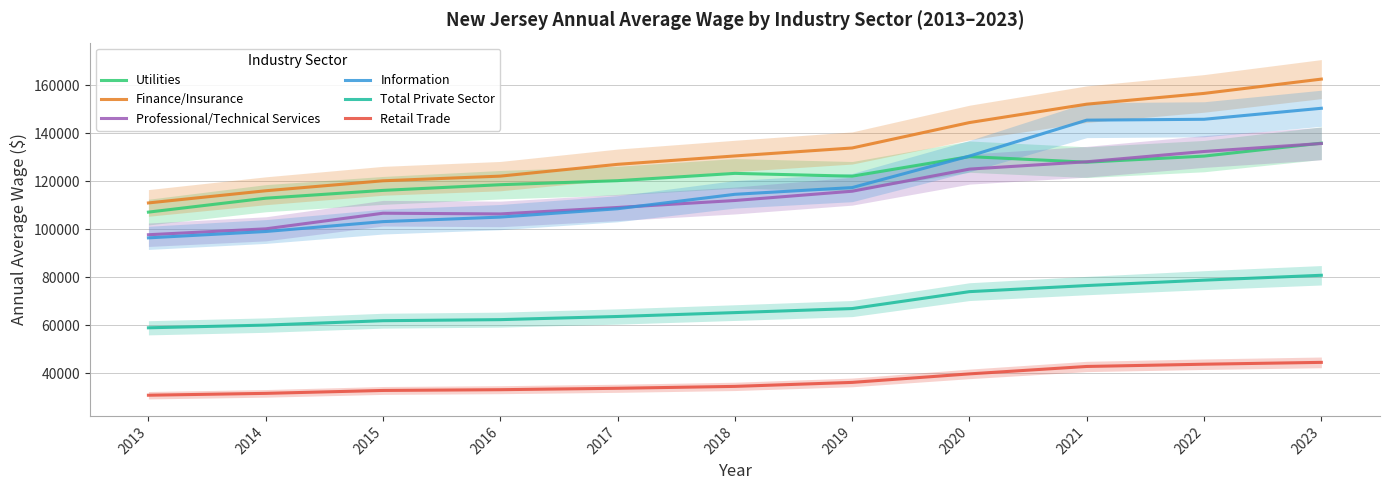

True or false: Utilities and Finance/Insurance cross at least once.

False